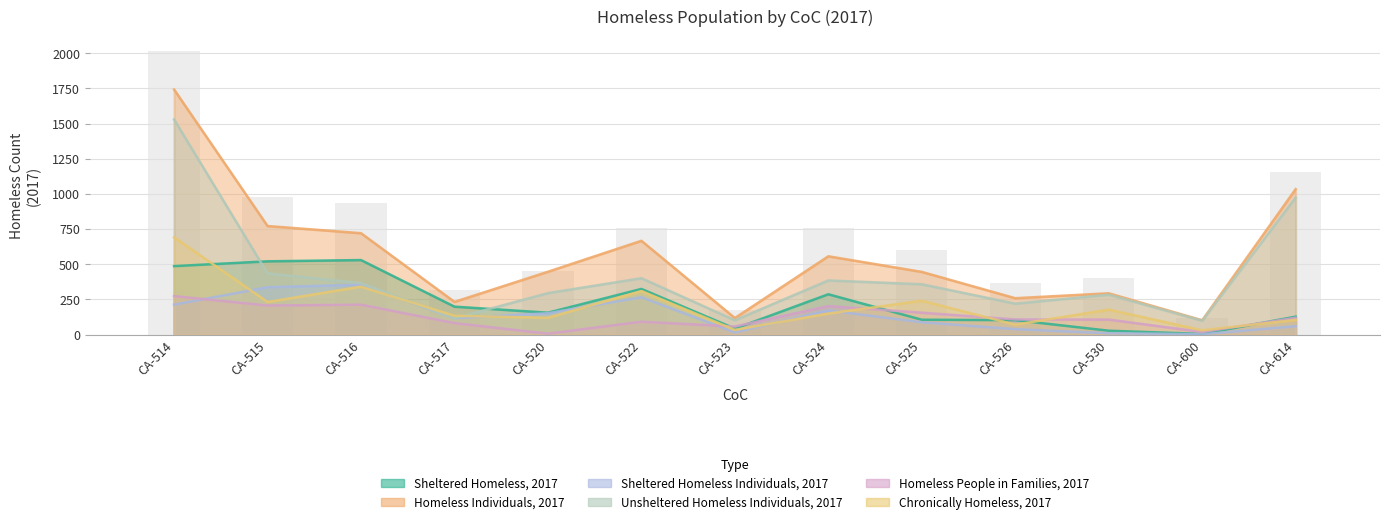

Is it true that Sheltered Homeless, 2017 equals 53 at CA-517?

False